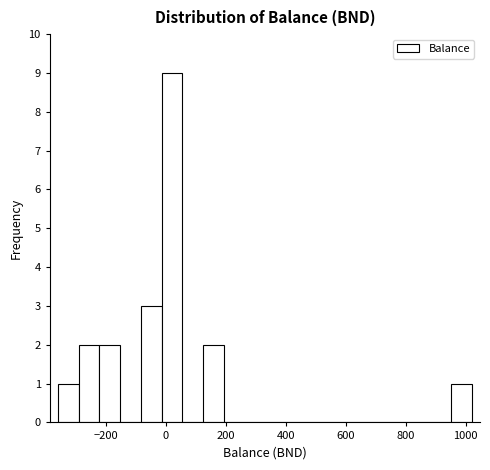

Around what value on the x-axis is the tallest bar? Give the approximate position of its centre, as read against the axis.

20